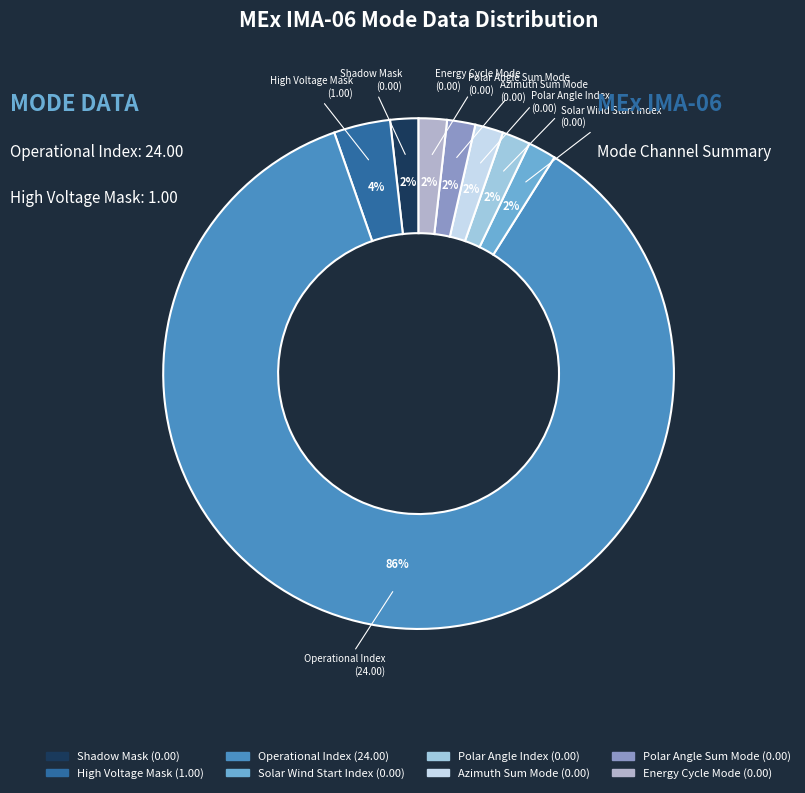

The Energy Cycle Mode slice represents 8% of the pie. True or false?

False